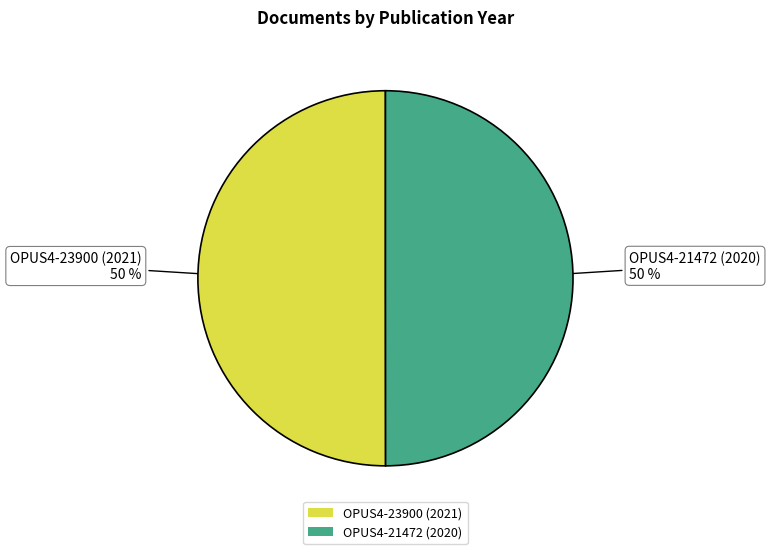

To the nearest percent, what is the average slice percentage?

50%